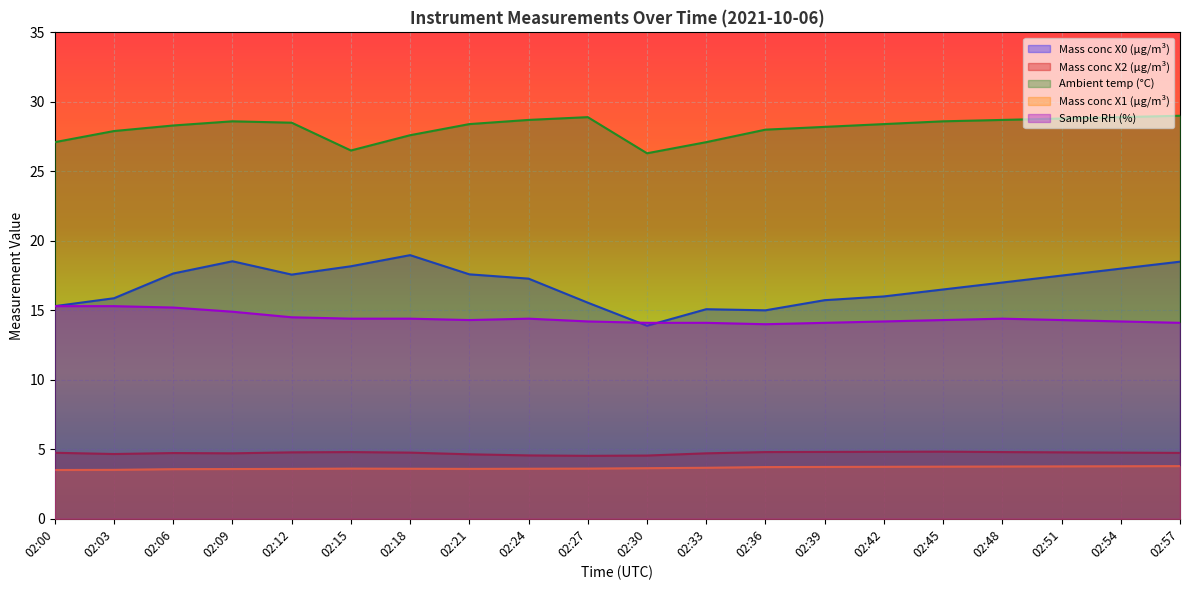

What is the value of the Sample RH (%) point at the 14th from the left?

14.1